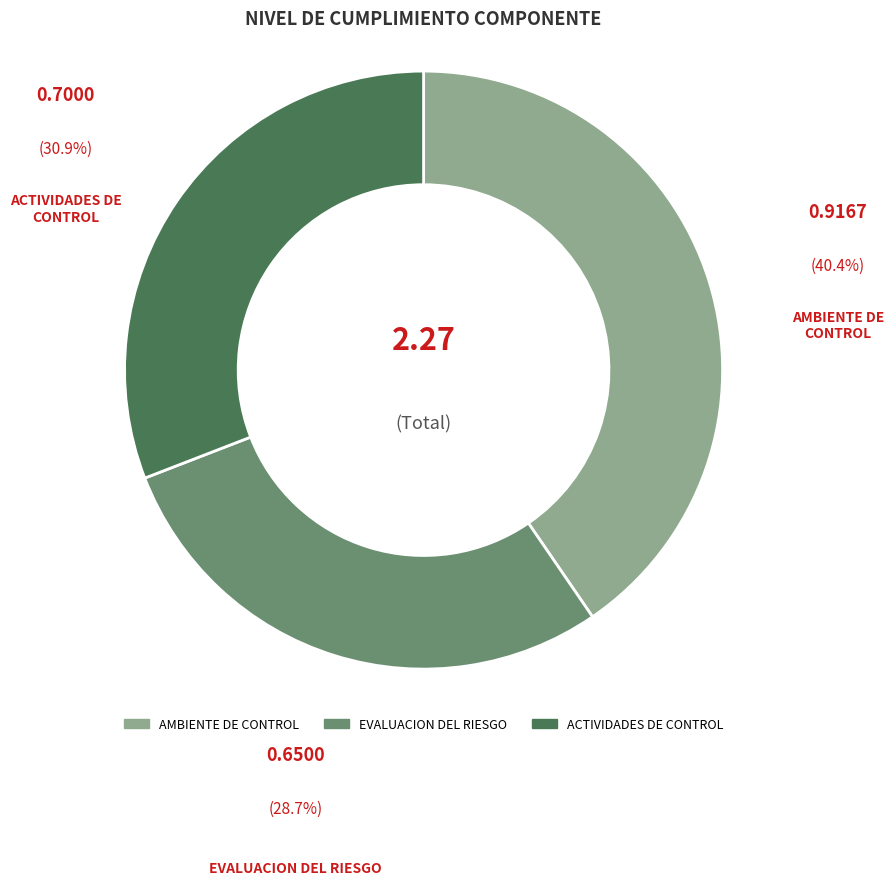

Between AMBIENTE DE CONTROL and ACTIVIDADES DE CONTROL, which is larger?

AMBIENTE DE CONTROL